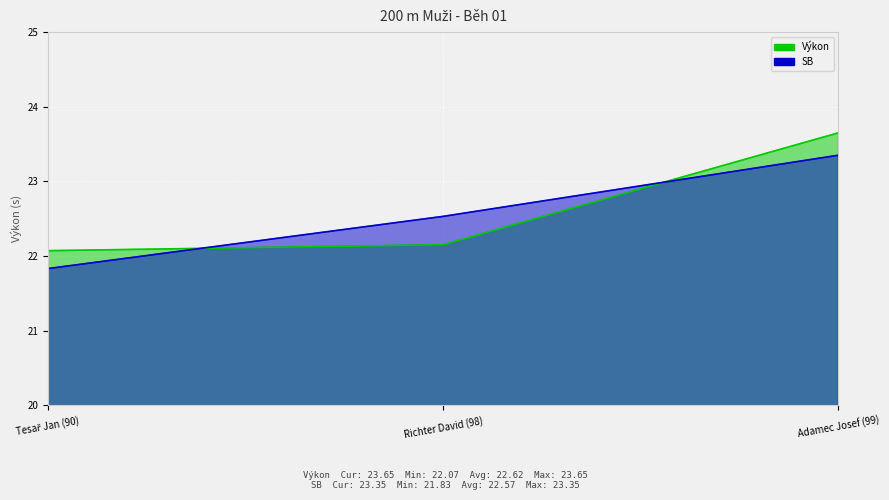

What is the label of the 2nd point from the right?

Richter David (98)